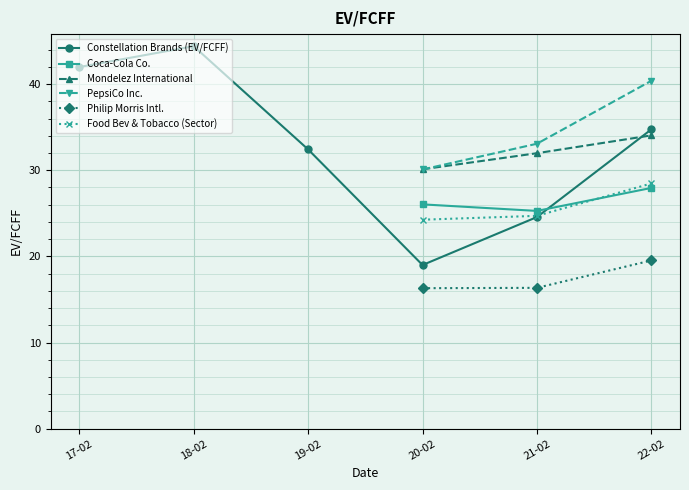

What is the label of the 2nd point from the right?

2021-02-28